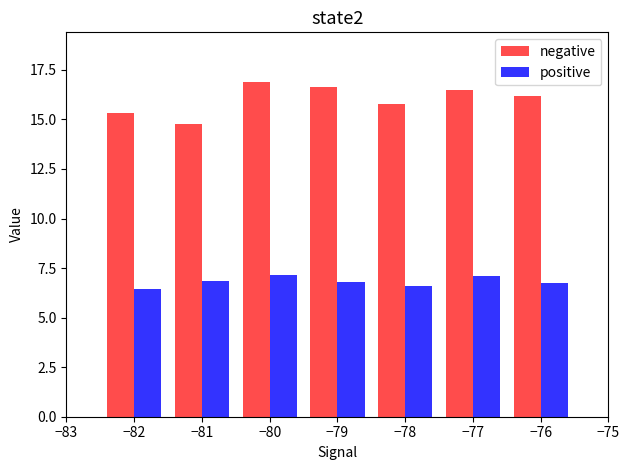

Which series has the largest total across all categories?

negative